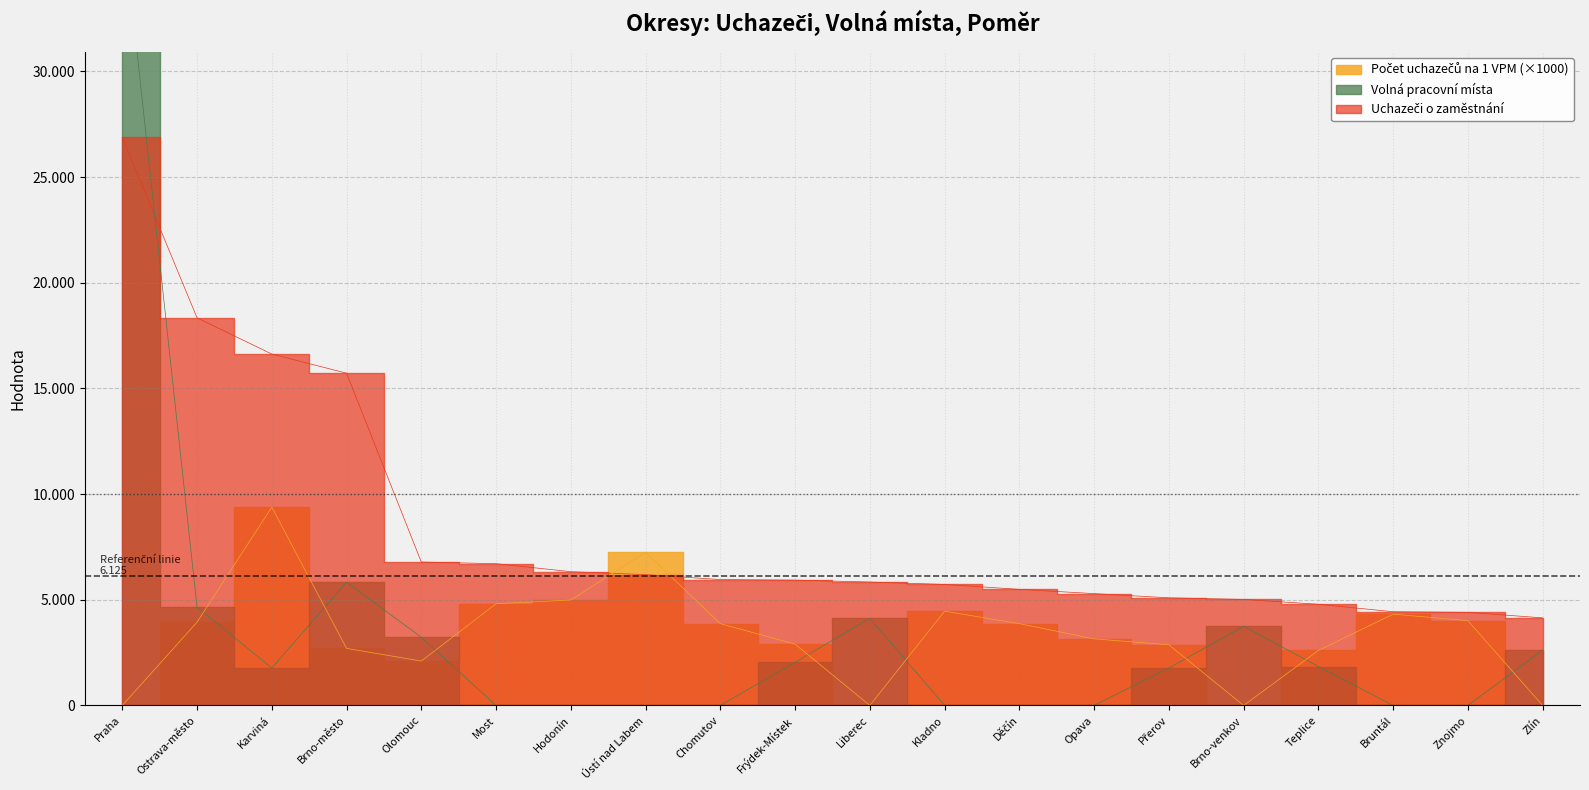

Which series has the largest total across all categories?

Uchazeči o zaměstnání